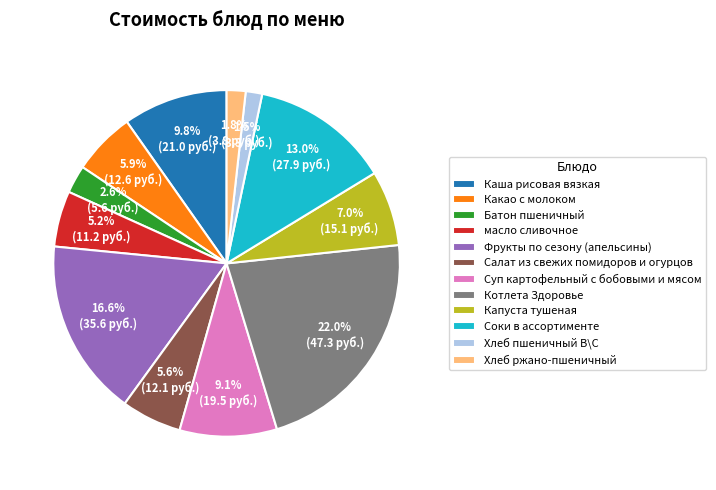

To the nearest percent, what percentage of the pie is Соки в ассортименте?

13%